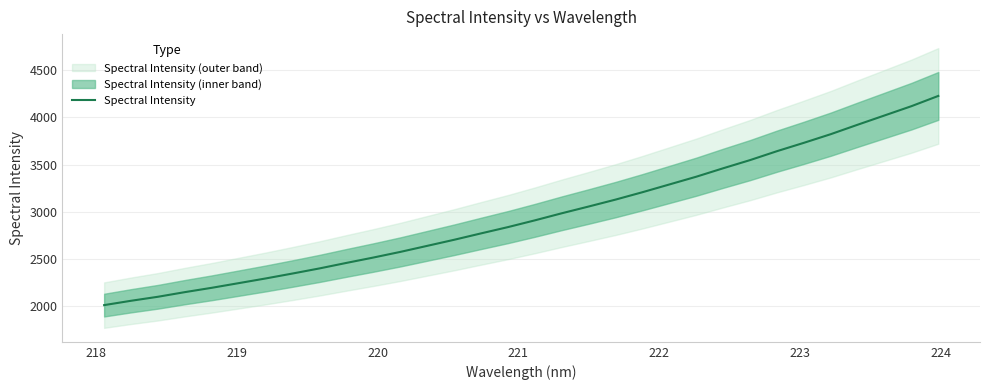

What is the minimum value for Spectral Intensity?

2009.1